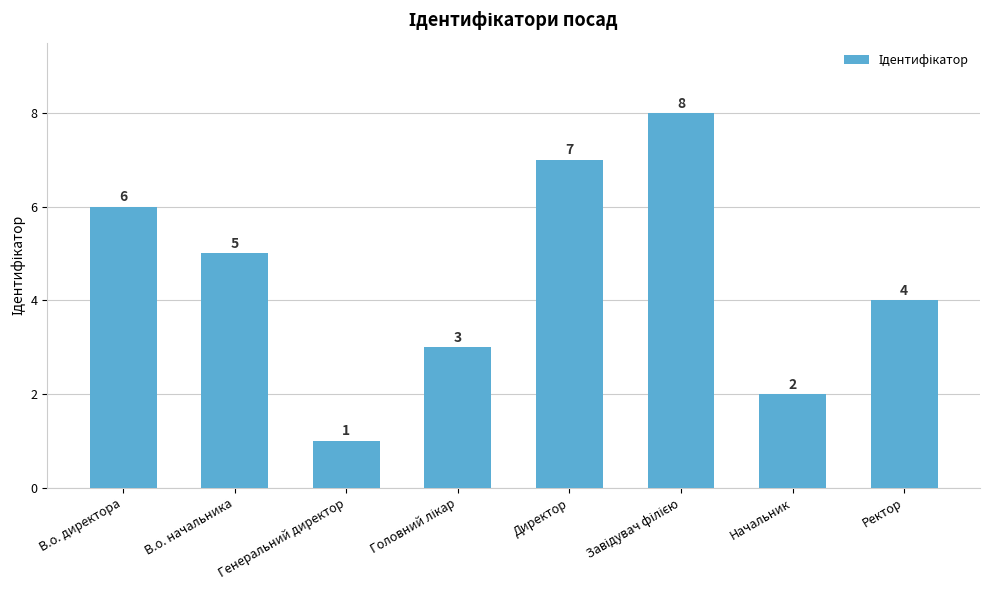

What is the change in value from Директор to Ректор?

-3